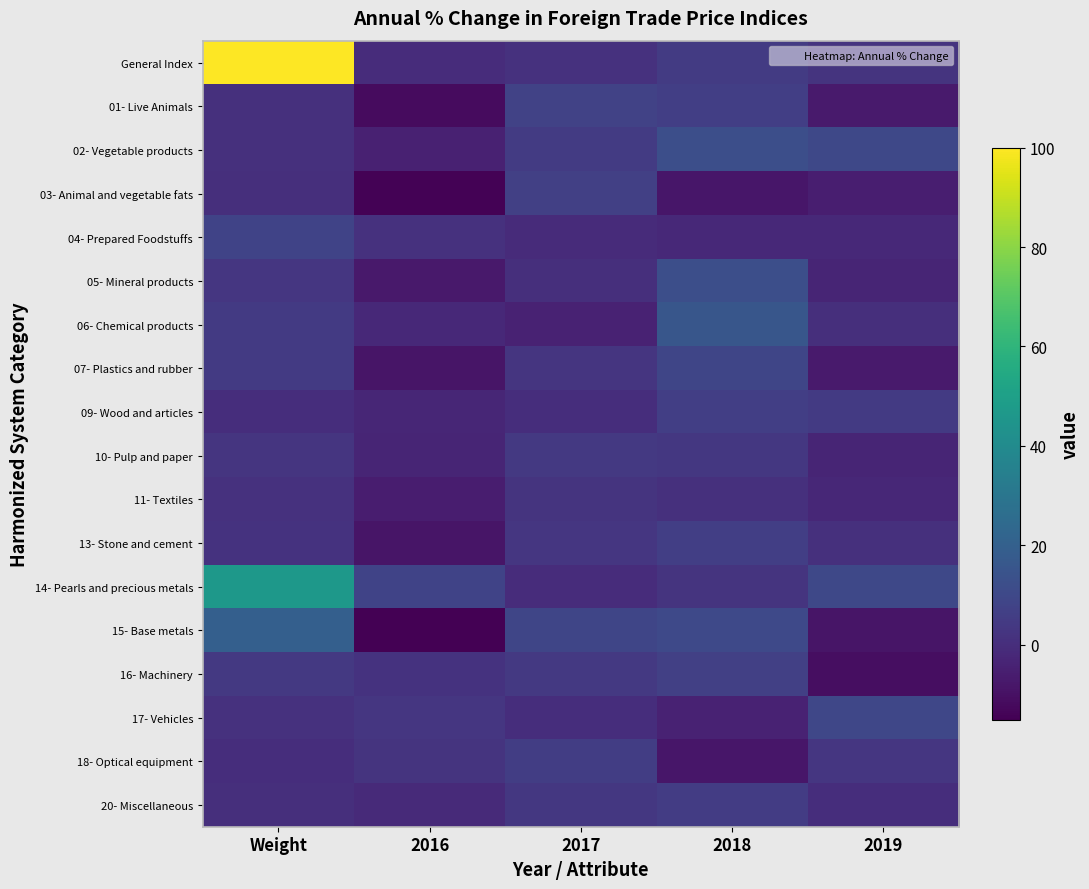

Between 2018 and 2016, which is larger?

2018